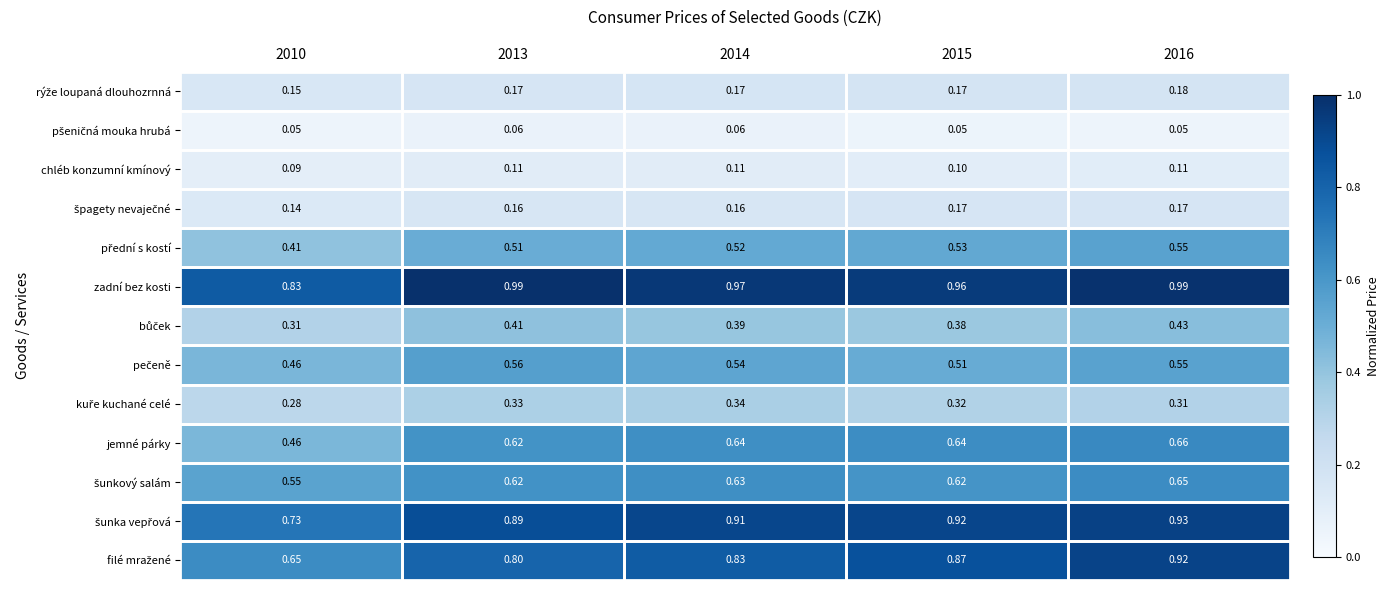

Which series has the largest total across all categories?

zadní bez kosti